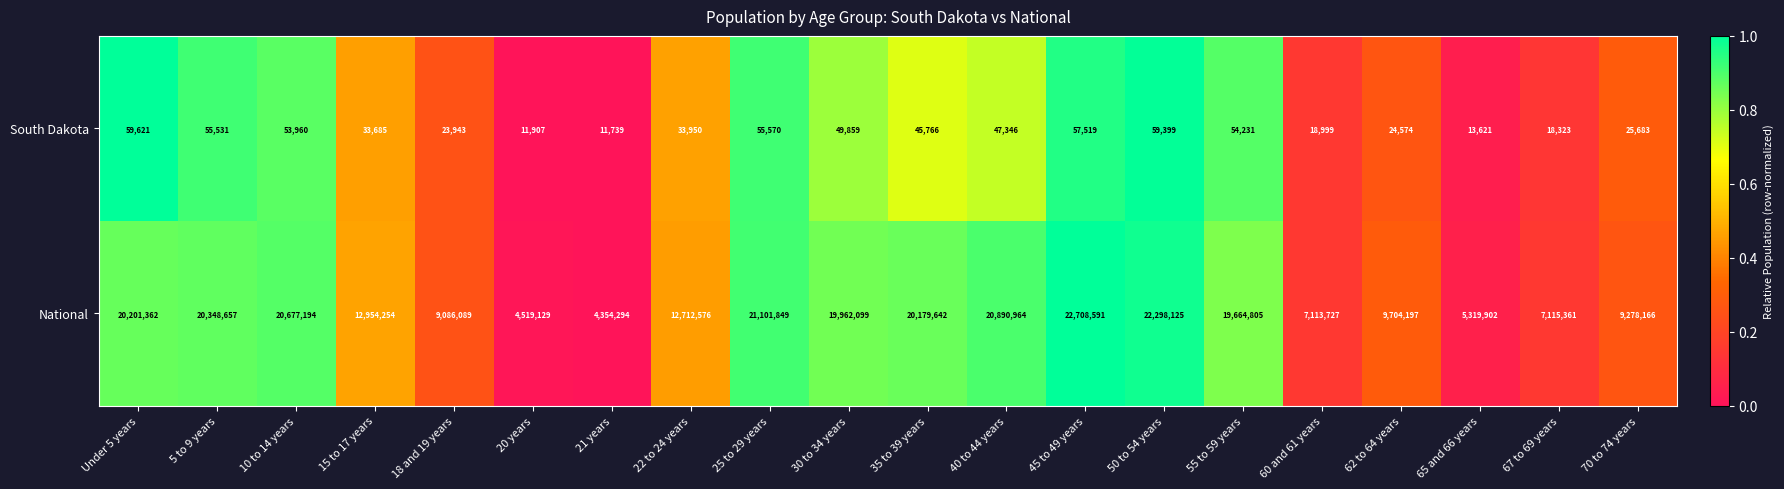

How many data points in National are less than 19664805?

10